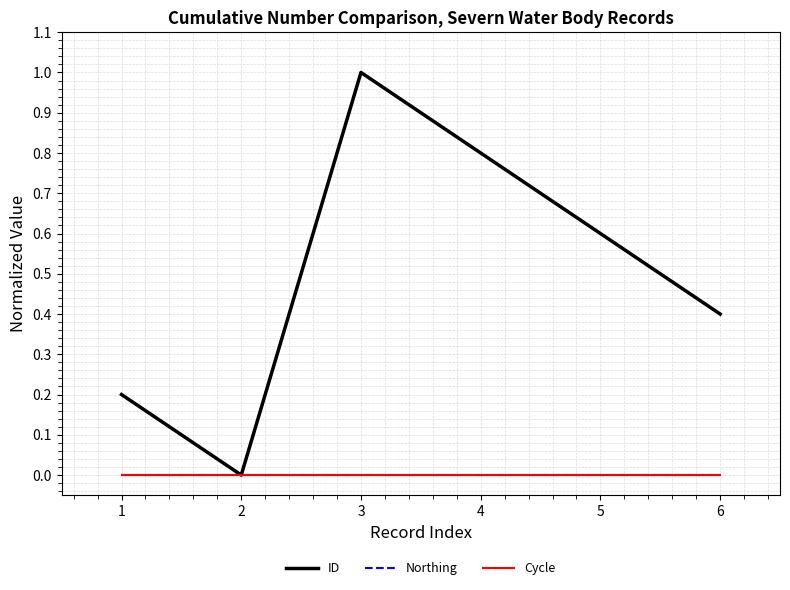

How many lines are shown in the chart?

3